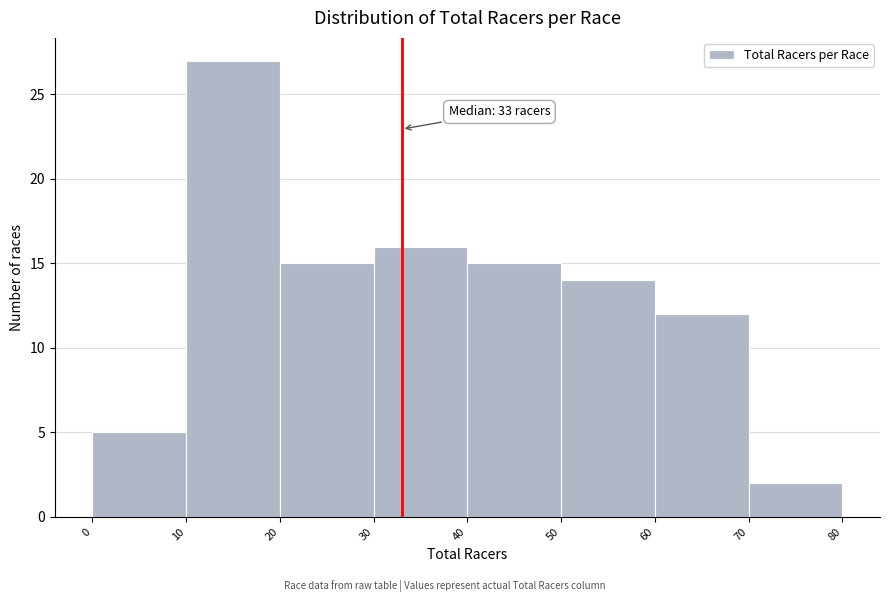

Which range on the x-axis has the tallest bar?

10 to 20